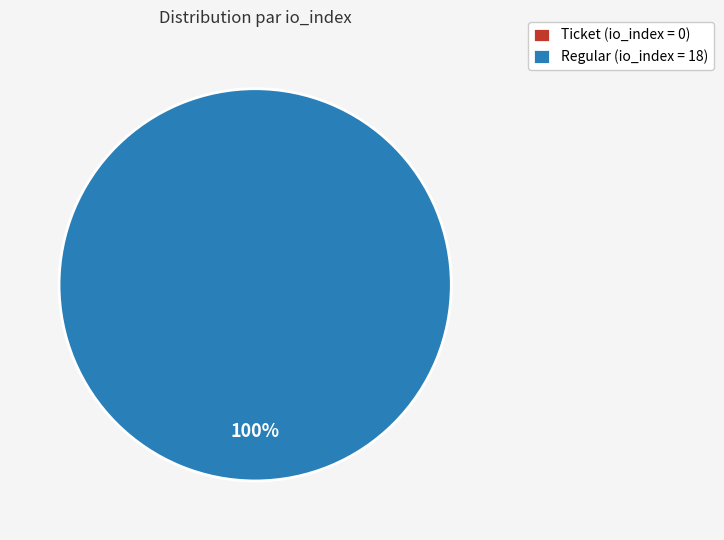

What percentage is the Regular (io_index=18) slice, to the nearest percent?

100%